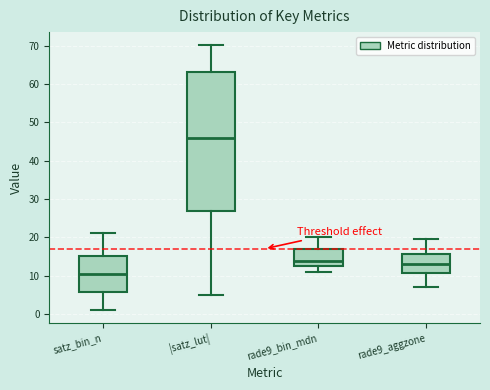

Where does the upper whisker of the box for satz_bin_n end on the y-axis? The values are not printed on the chart, so give them approximately, as read against the axis.

21